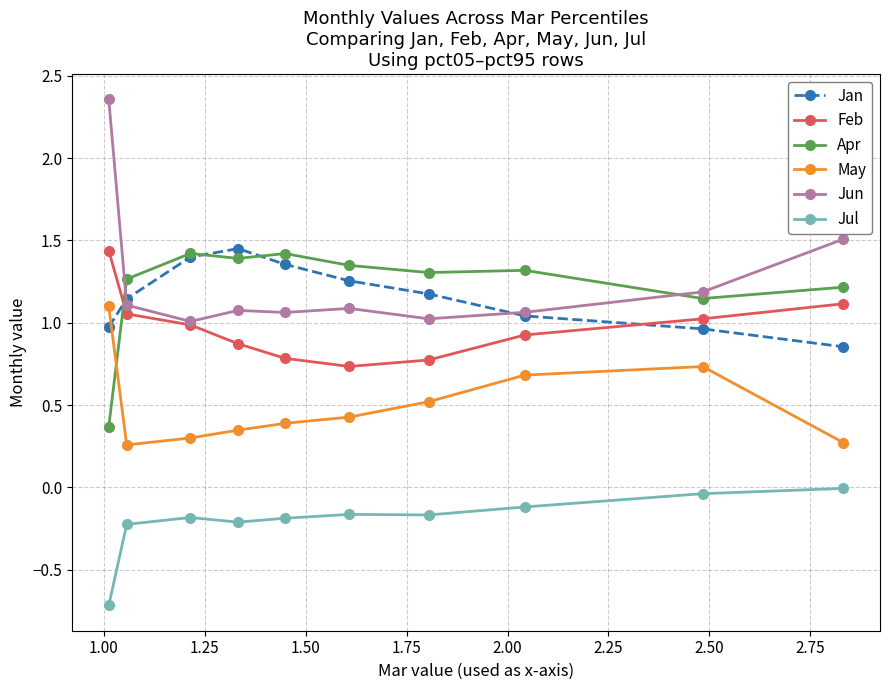

What are all the series names shown in the legend?

Jan, Feb, Apr, May, Jun, Jul